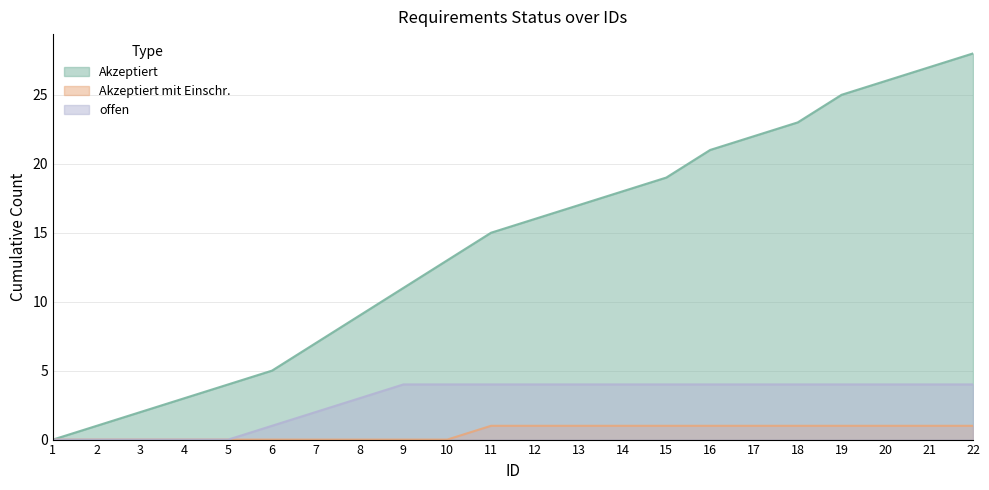

Reading left to right, transcribe all the data shown in this chart.

Akzeptiert: 1=0	2=1	3=2	4=3	5=4	6=5	7=7	8=9	9=11	10=13	11=15	12=16	13=17	14=18	15=19	16=21	17=22	18=23	19=25	20=26	21=27	22=28
Akzeptiert mit Einschr.: 1=0	2=0	3=0	4=0	5=0	6=0	7=0	8=0	9=0	10=0	11=1	12=1	13=1	14=1	15=1	16=1	17=1	18=1	19=1	20=1	21=1	22=1
offen: 1=0	2=0	3=0	4=0	5=0	6=1	7=2	8=3	9=4	10=4	11=4	12=4	13=4	14=4	15=4	16=4	17=4	18=4	19=4	20=4	21=4	22=4